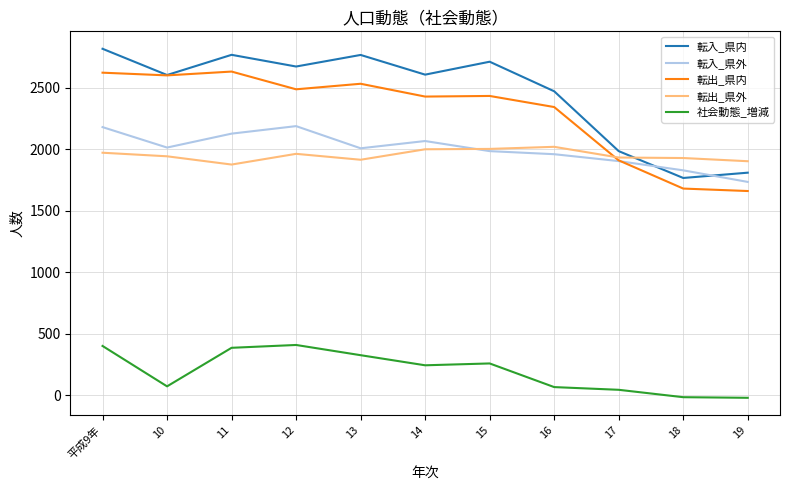

At which category does 転出_県内 reach its first local peak?

11